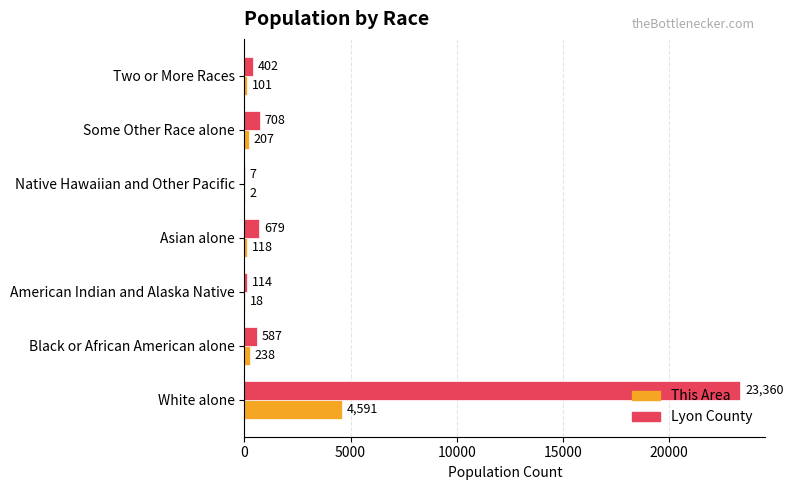

Which series has the largest range (max minus min)?

Lyon County